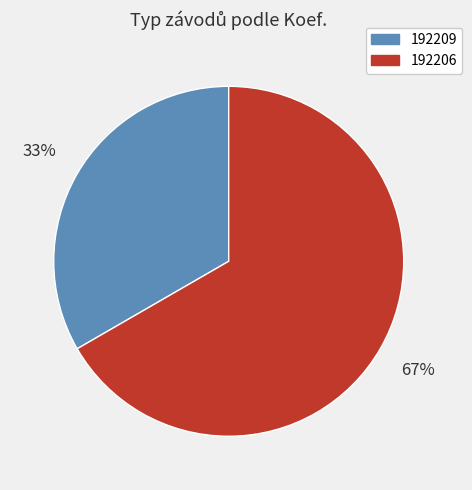

The 192206 slice represents 67% of the pie. True or false?

True